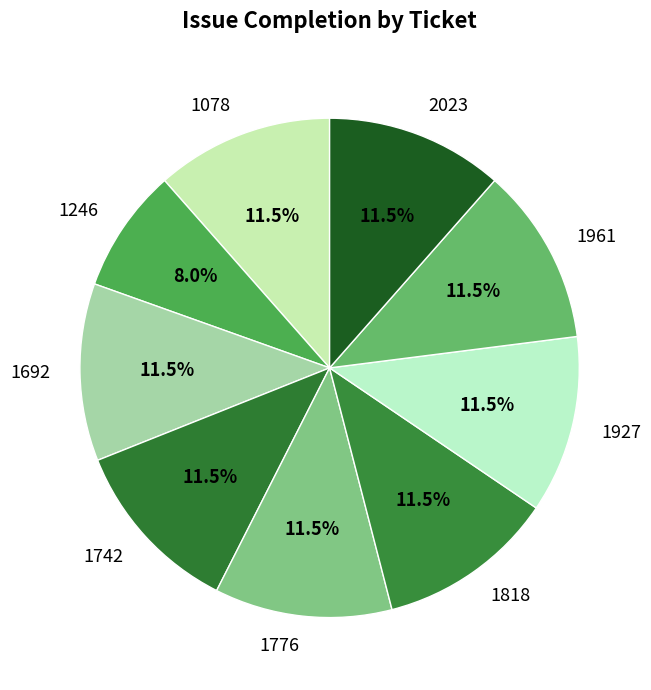

What is the ratio of the value at 1742 to the value at 1692?

1.0